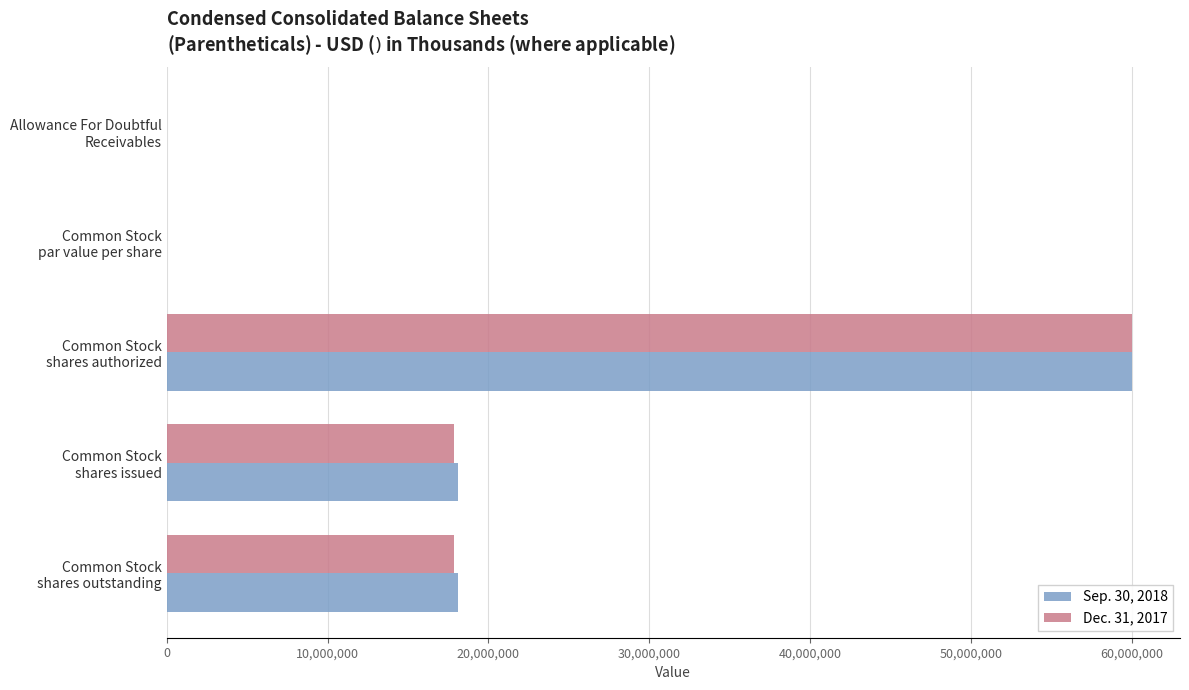

What is the maximum value for Dec. 31, 2017?

60000000.0